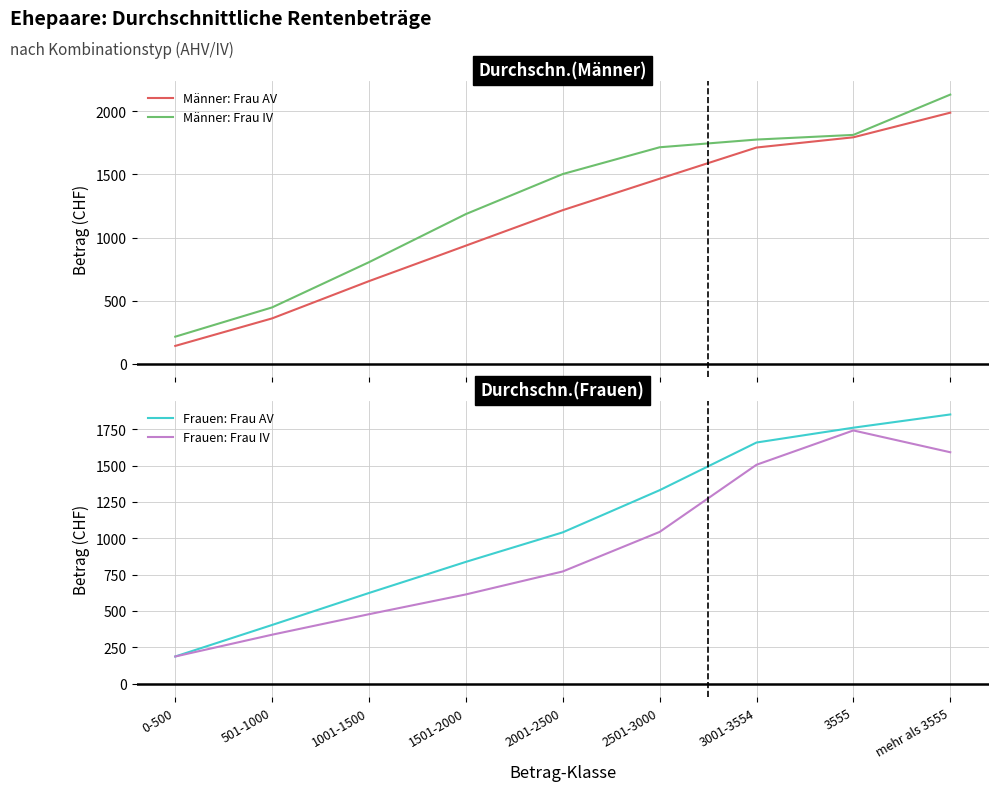

How many interior local peaks does the Frauen: Frau IV series have?

1